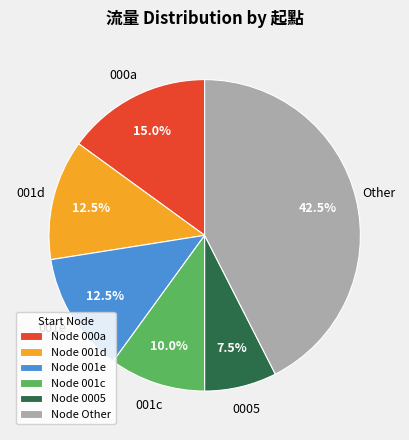

What percentage do Node 000a and Node 001d together represent?

27.5%